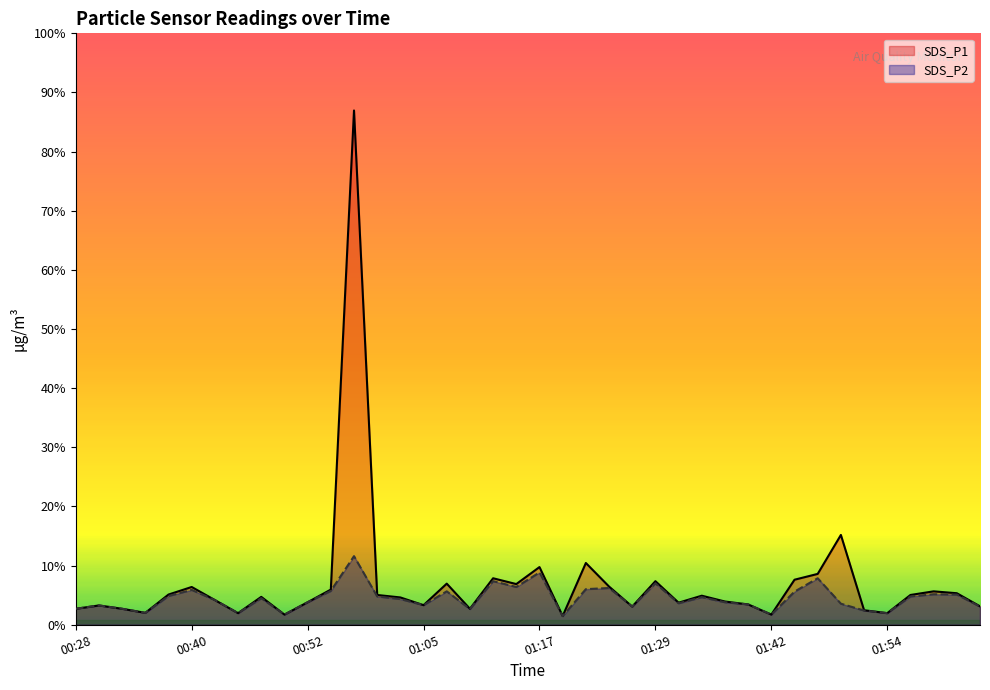

Does the chart have visible grid lines?

No